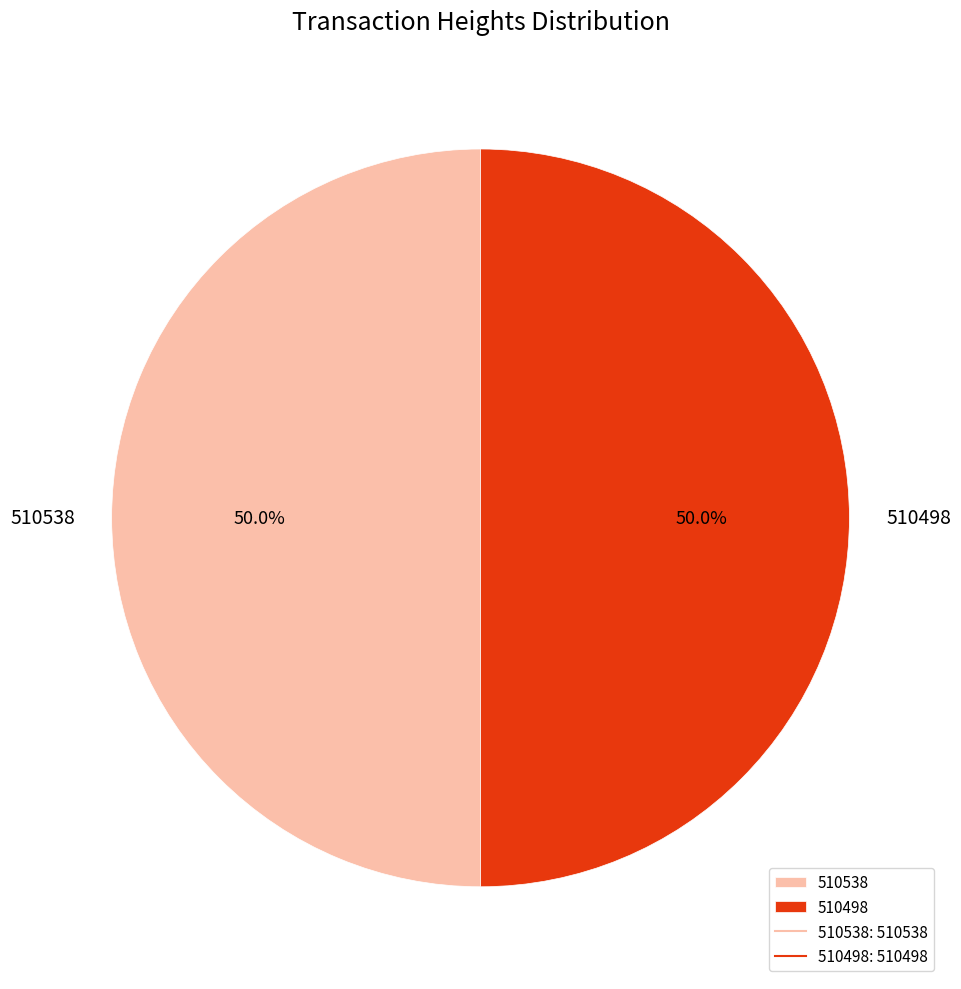

What portion of the pie excludes 510498?

50.0%